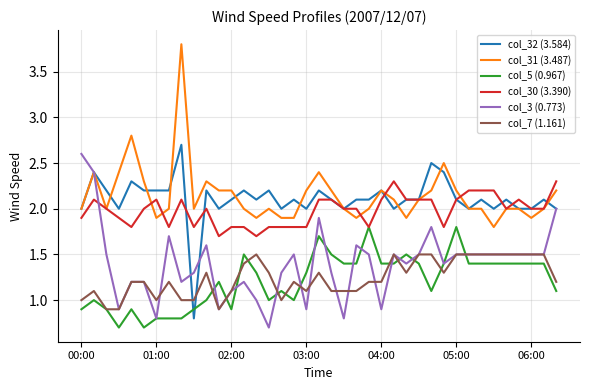

What is the minimum value shown in the chart?

0.7